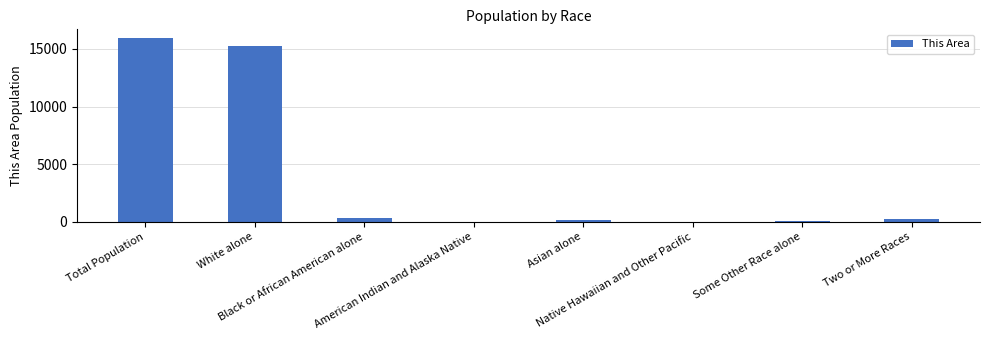

How many series are shown in this chart?

1